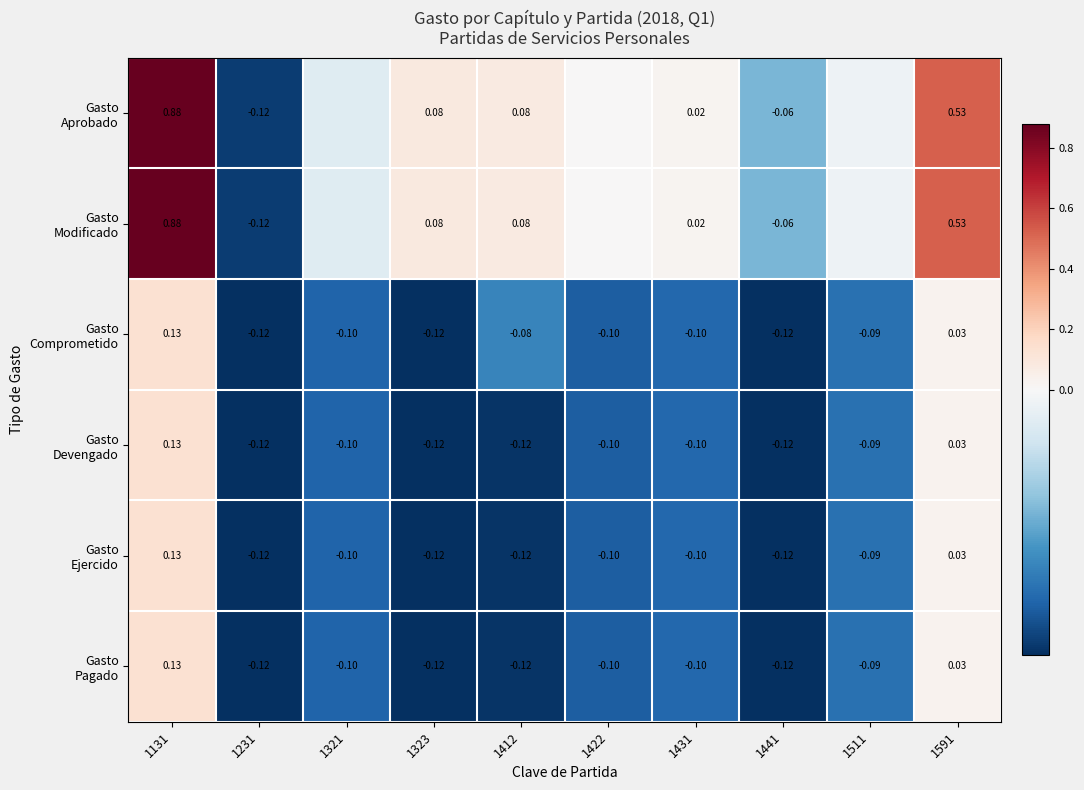

What is the smallest value displayed?

-0.1